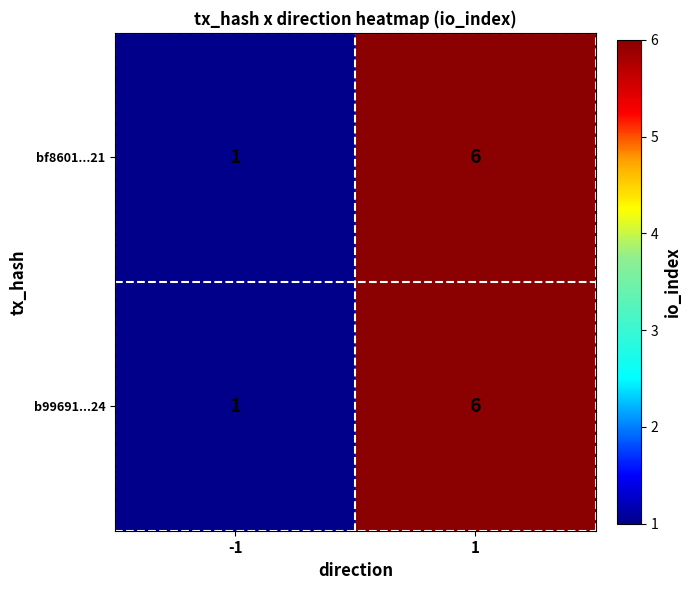

What is the difference between the maximum and minimum values in the bf8601...21 series?

5